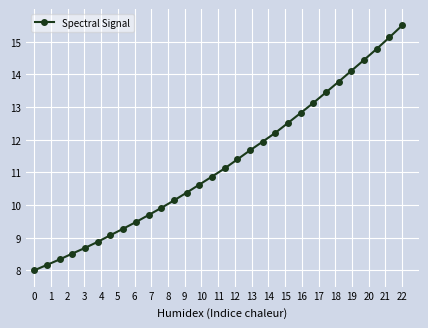

True or false: the data has more than 2 interior local peaks.

False